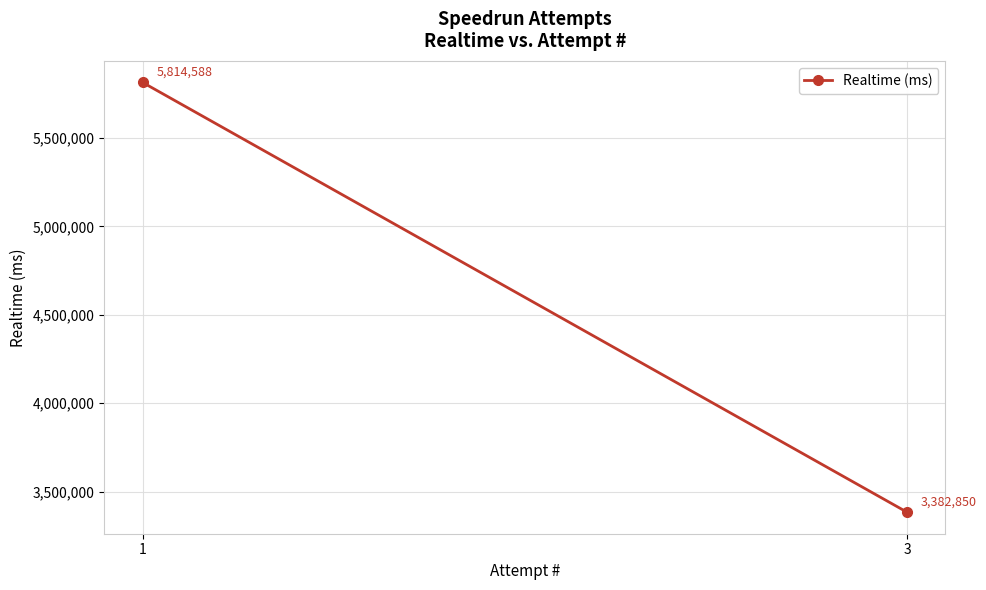

List the labels in order of value, smallest first.

3, 1